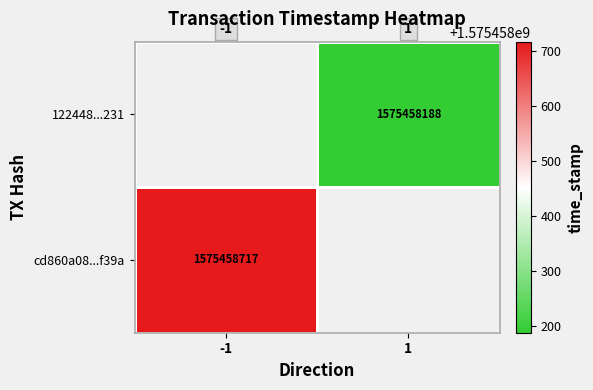

Which series has the widest spread of values?

cd860a08d52b1a03961e31752ff66039933f39a